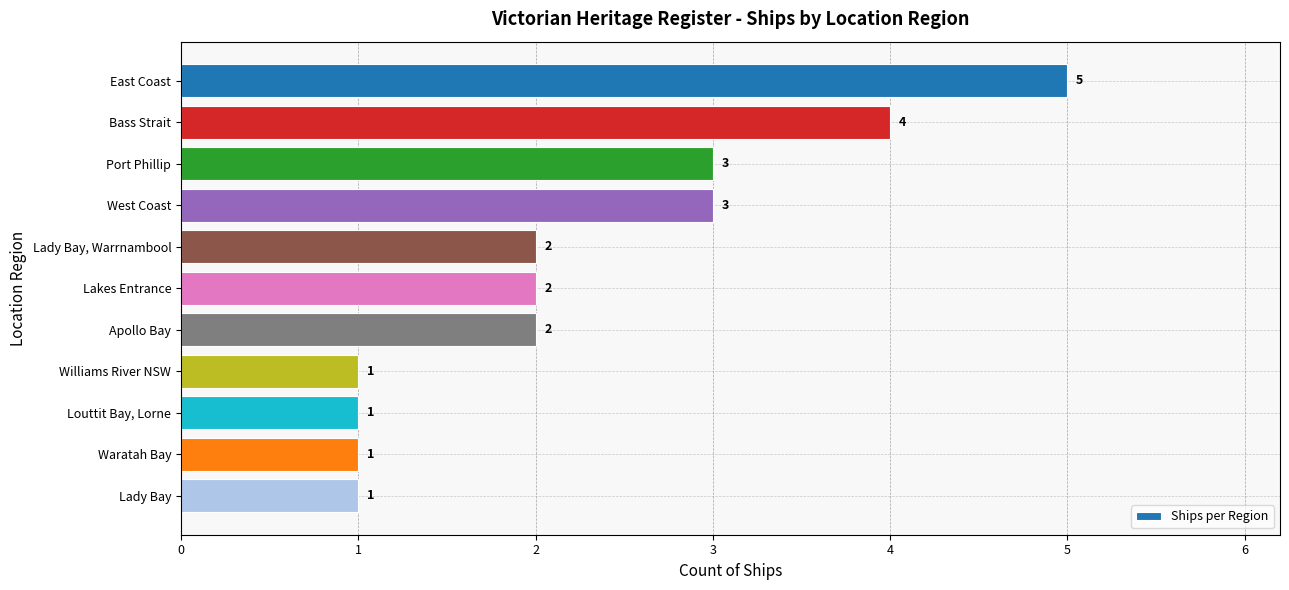

How many values are between 1 and 3?

9